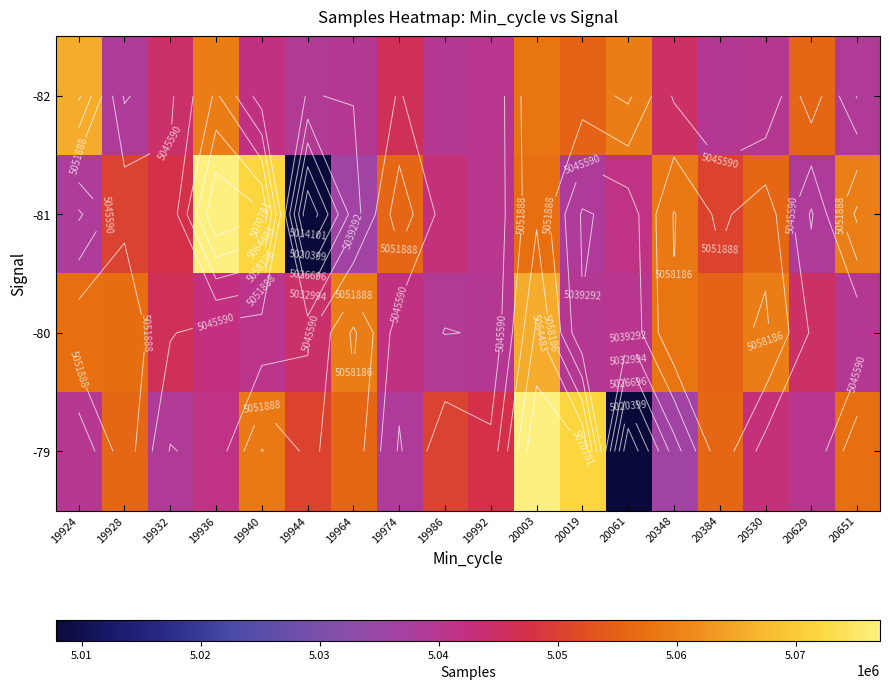

How many values in the -79 series exceed 5050271?

8